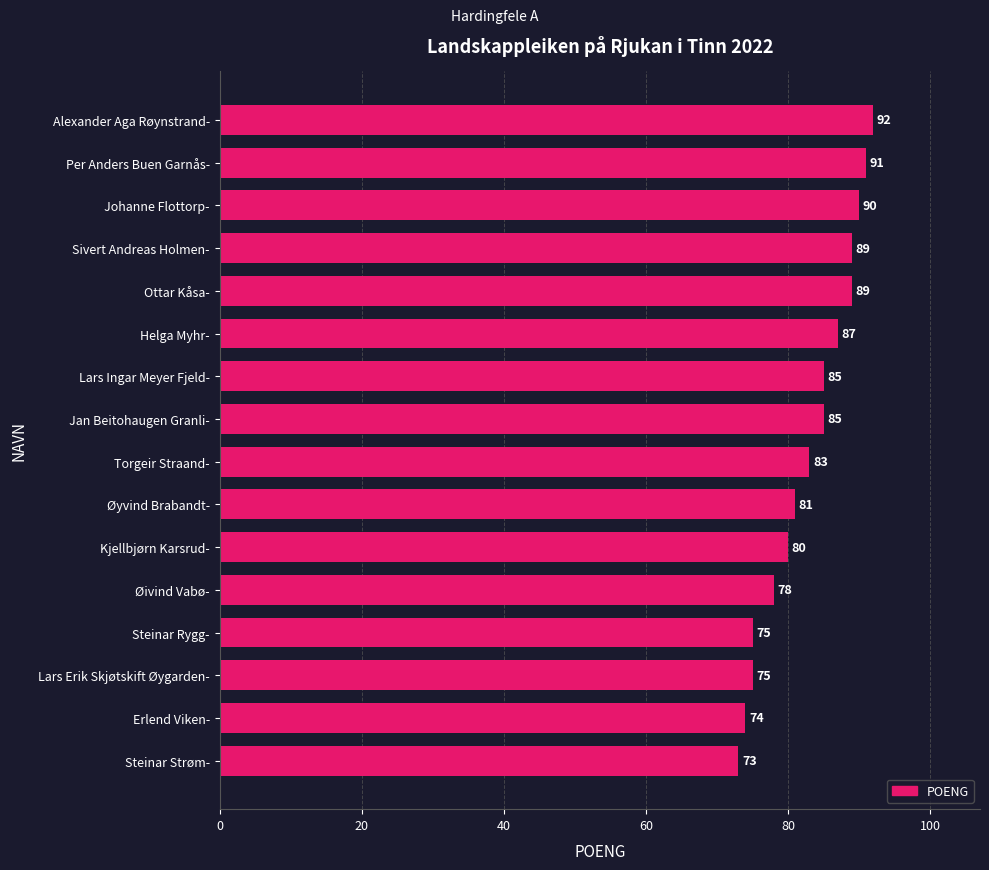

How many data points are less than 85?

8